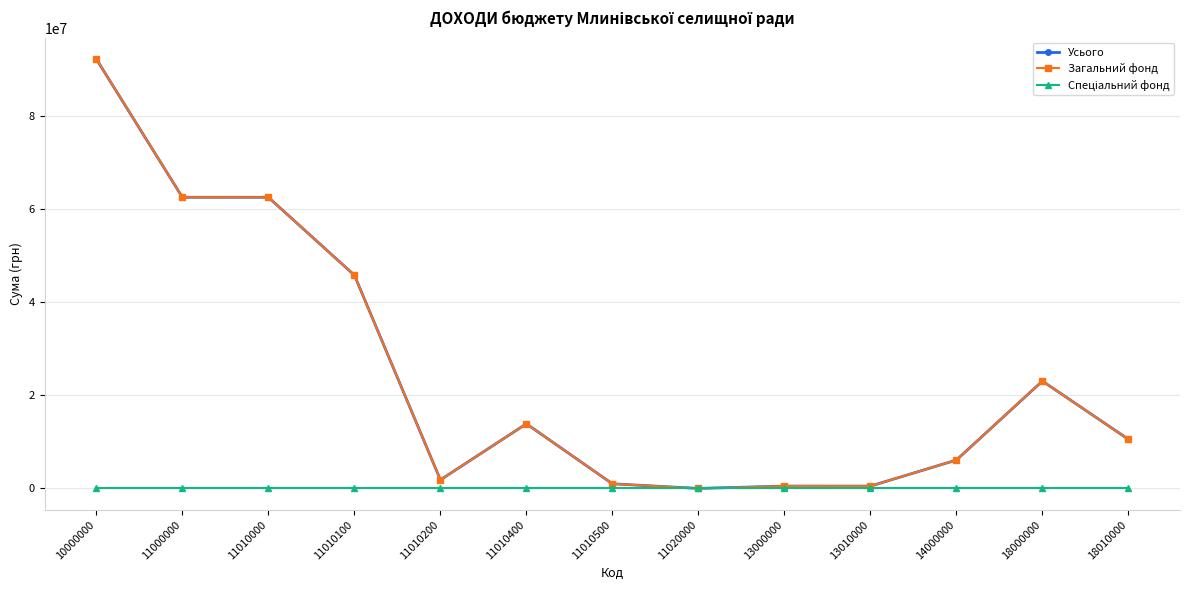

Is it true that Загальний фонд equals 13004213 at 11010100?

False